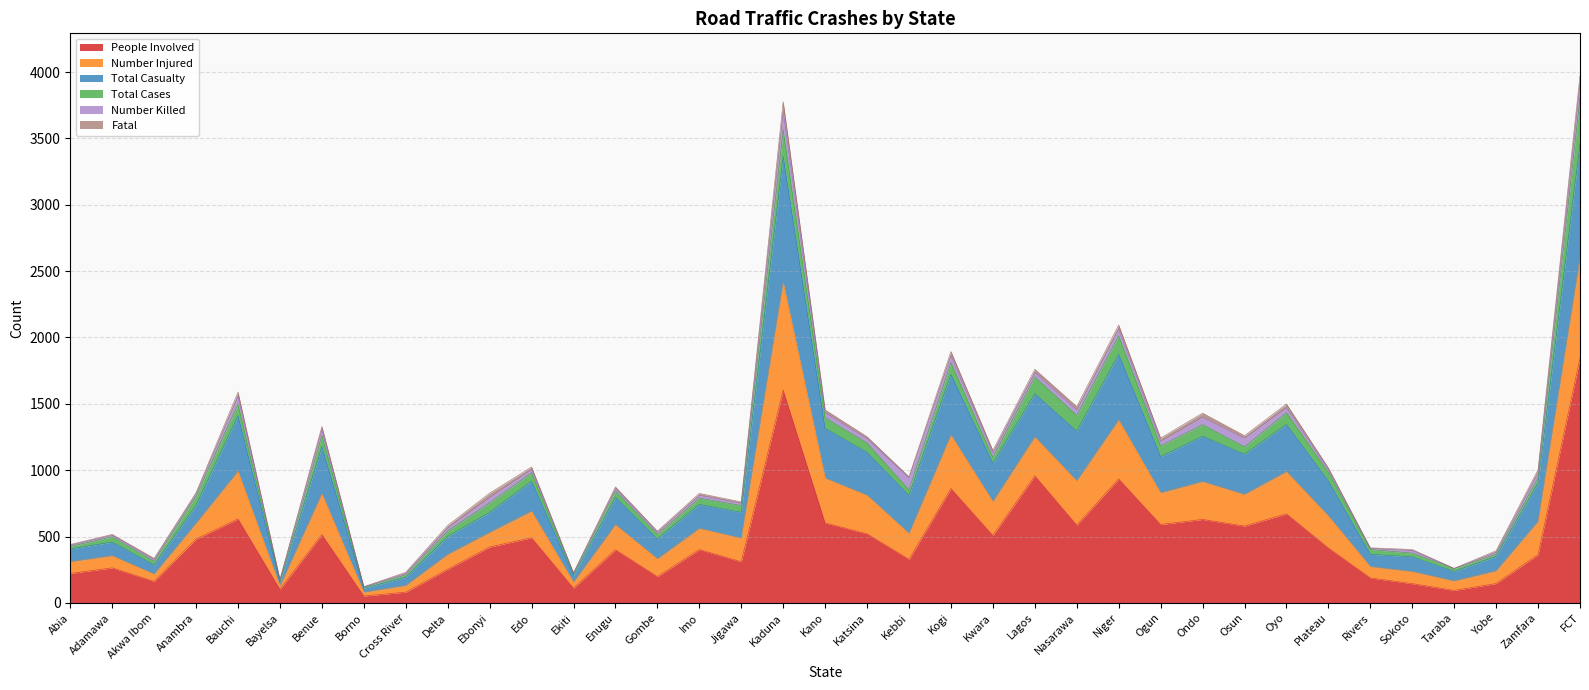

How many values in the People Involved series are below 414?

18